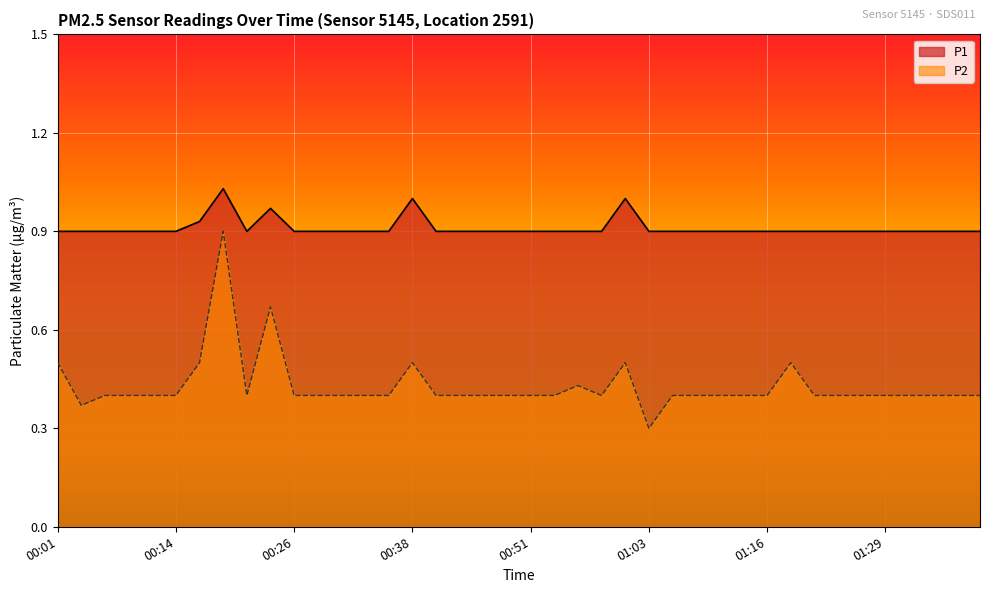

What is the sum of the P1 values at 01:24 and 00:48?

1.8